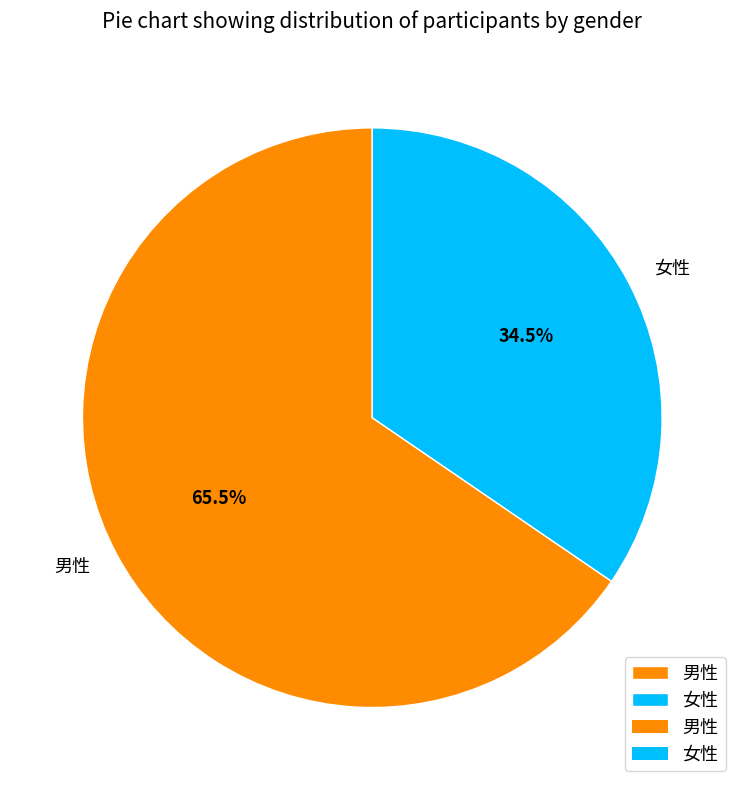

Does any single category account for the majority?

Yes